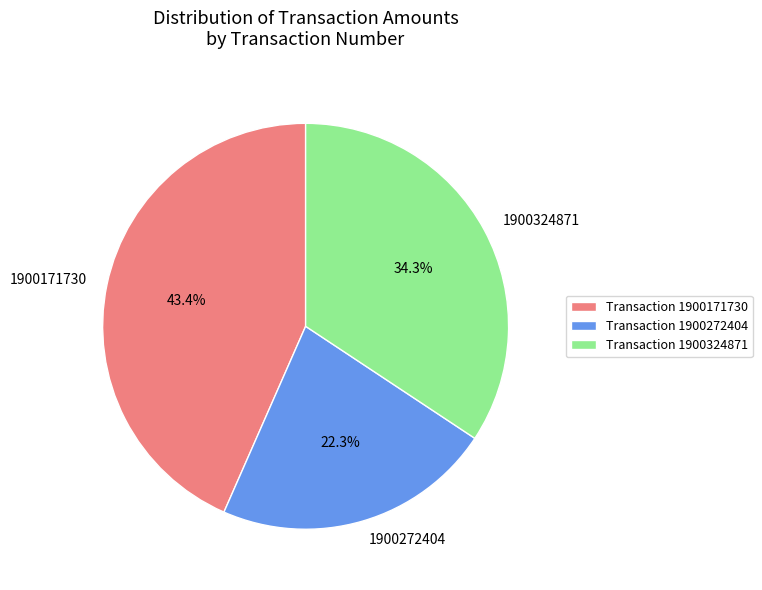

How many slices are in this pie chart?

3